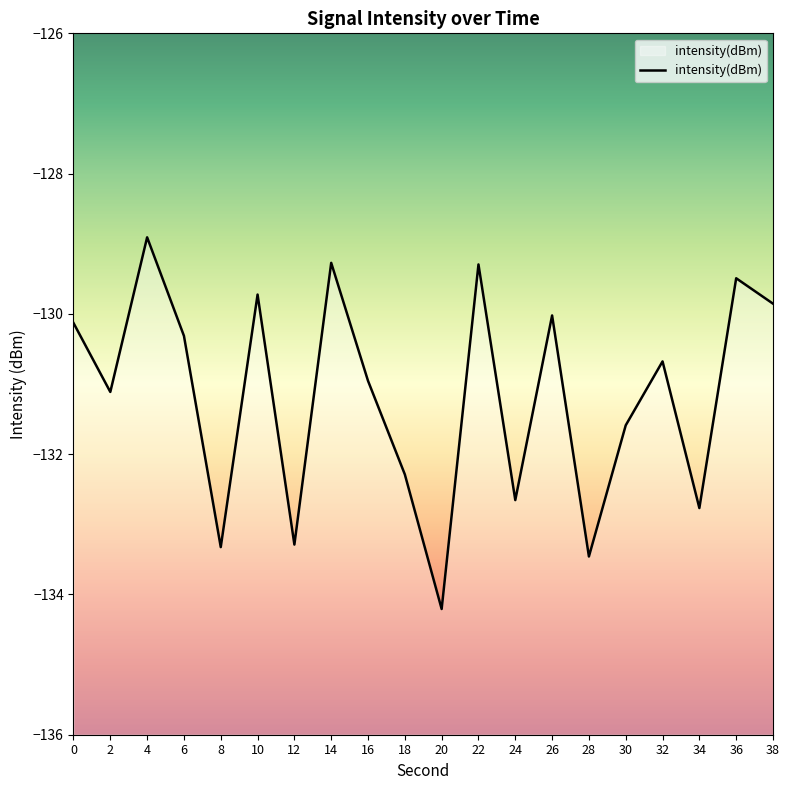

True or false: the data shows -80.6 at 22.

False